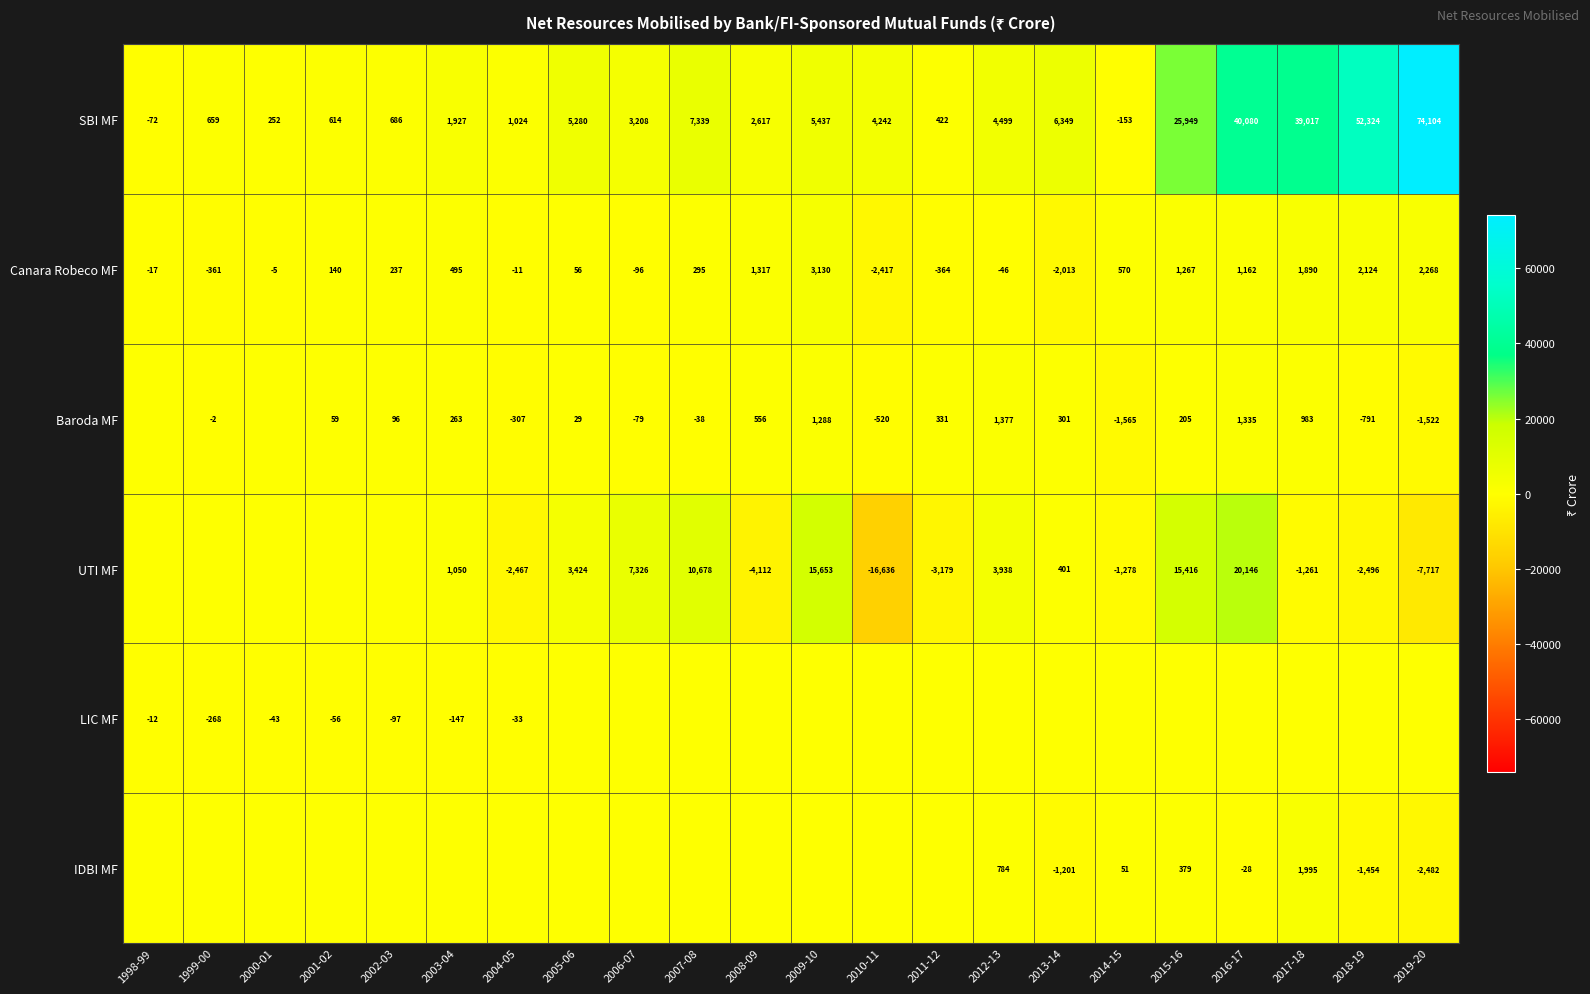

True or false: Canara Robeco MF has a value of 3130 at 2009-10.

True